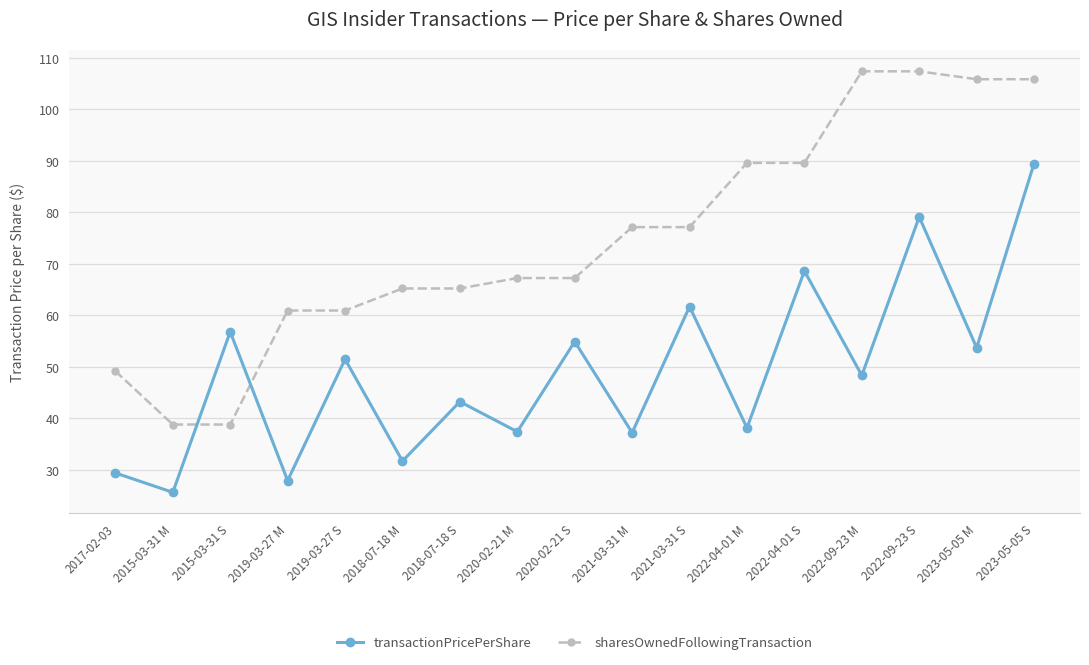

What is the difference between the second highest and minimum values in the transactionPricePerShare series?

53.5